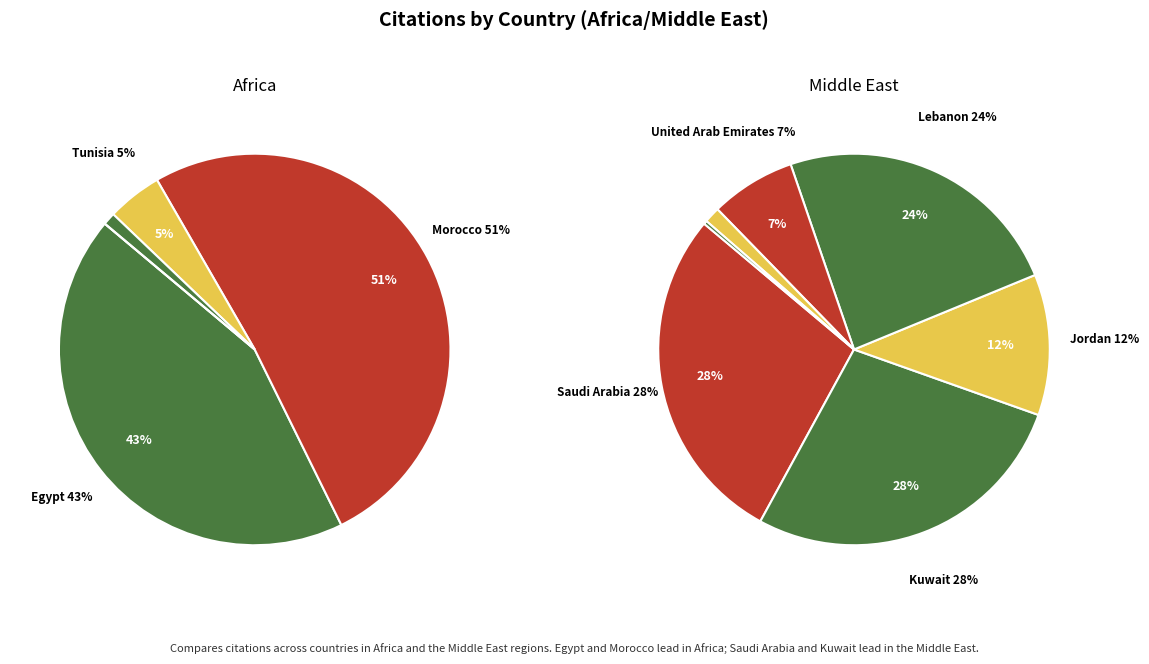

Count the number of slices in the pie.

12